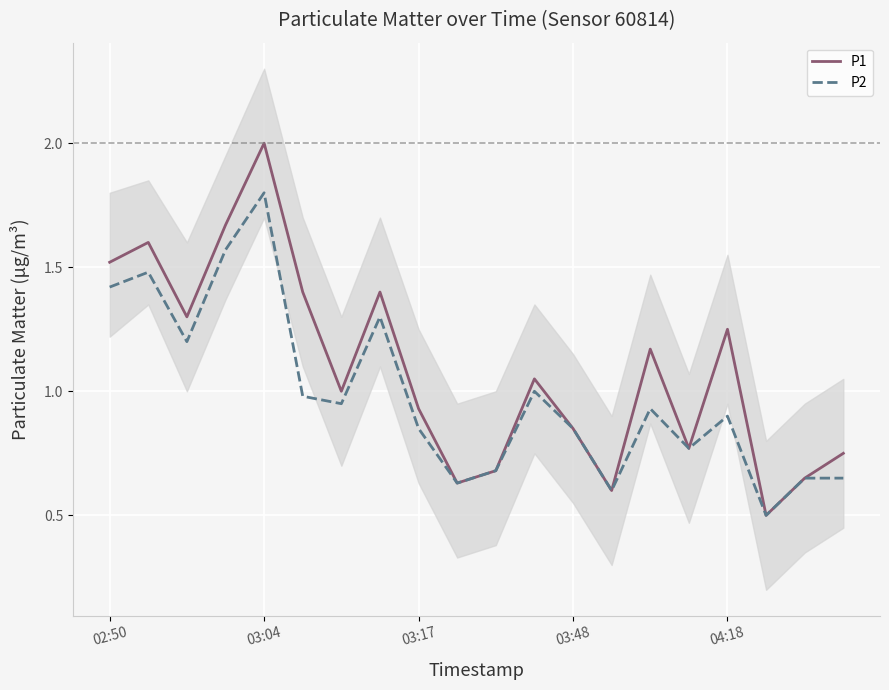

What is the total value across all series at 14?

2.1